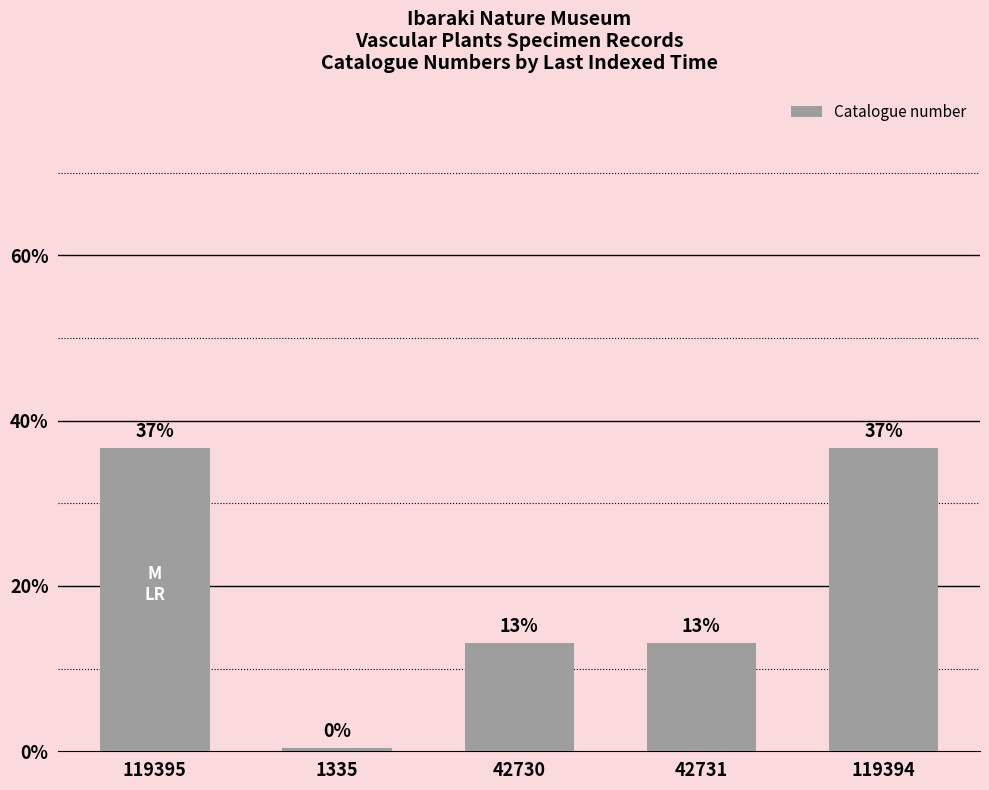

How many bars are there in total?

5